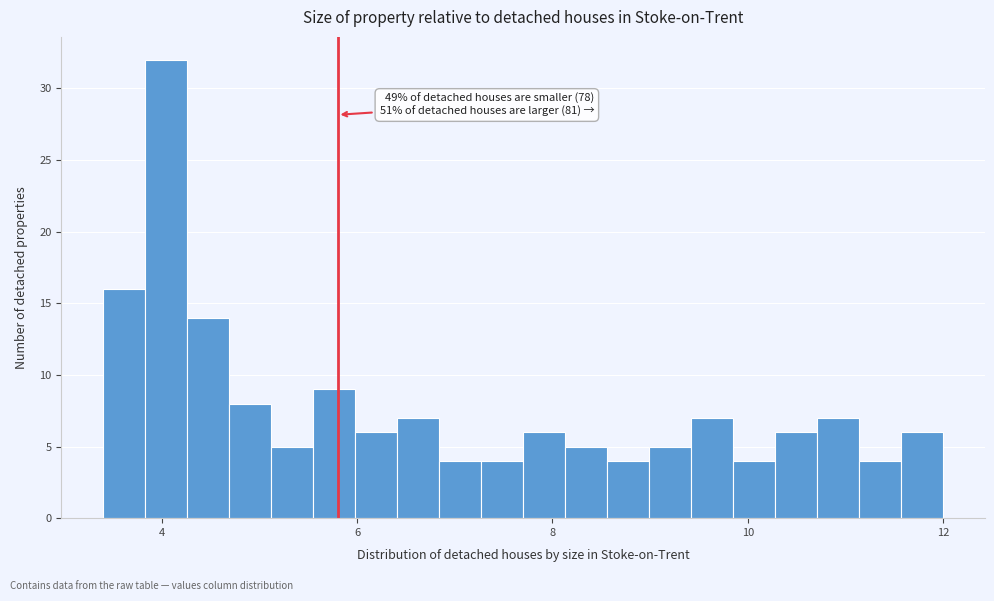

Around what value on the x-axis is the tallest bar? Give the approximate position of its centre, as read against the axis.

4.0